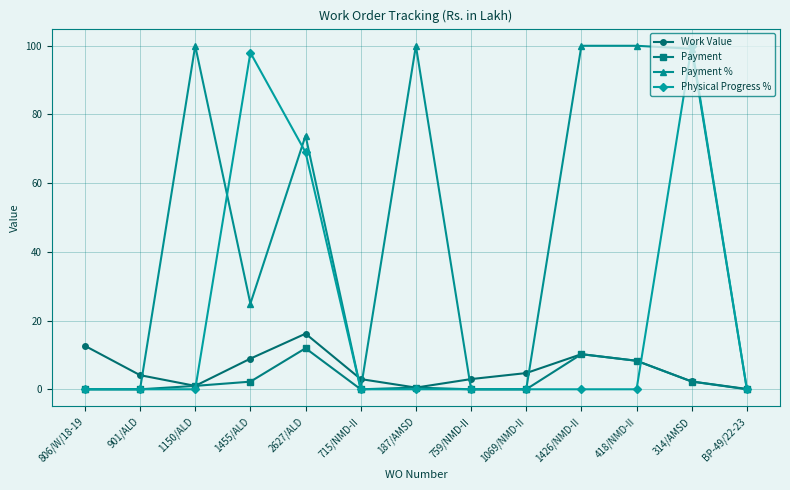

What is the difference between the Work Value values at 806/W/18-19 and 715/NMD-II?

9.7